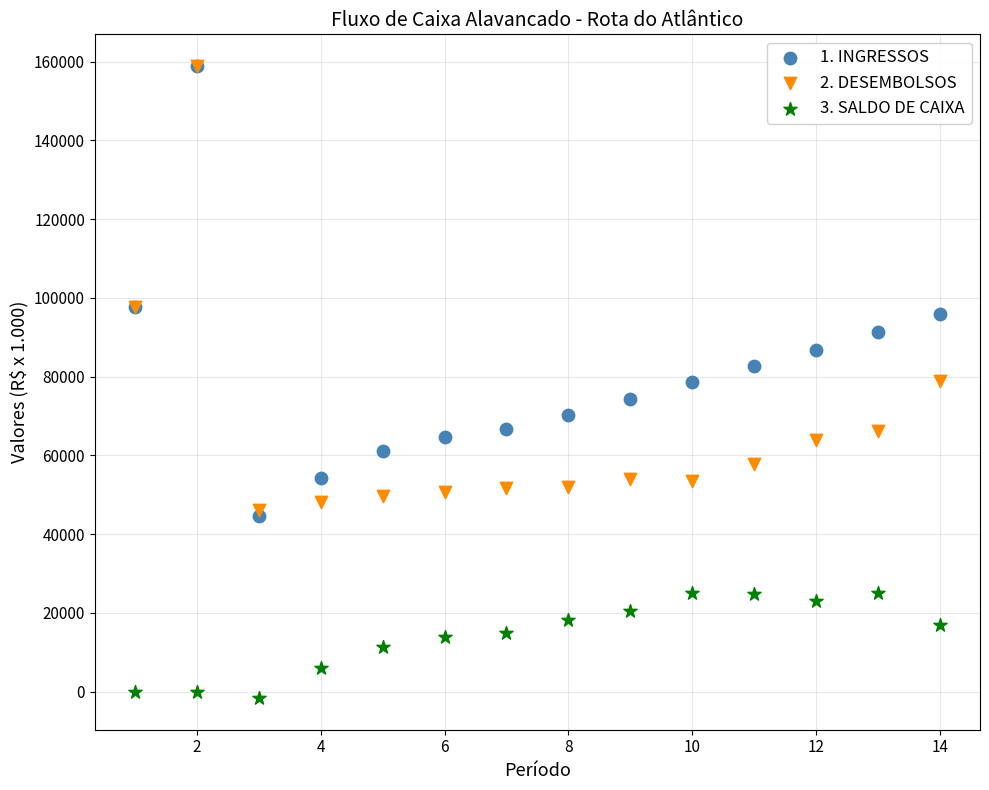

Which series reaches the minimum Y coordinate?

3. SALDO DE CAIXA